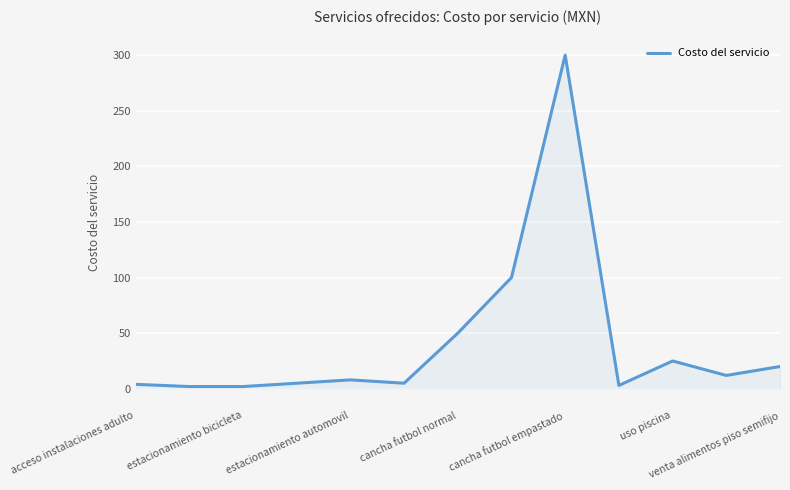

True or false: the data has more than 2 interior local peaks.

True